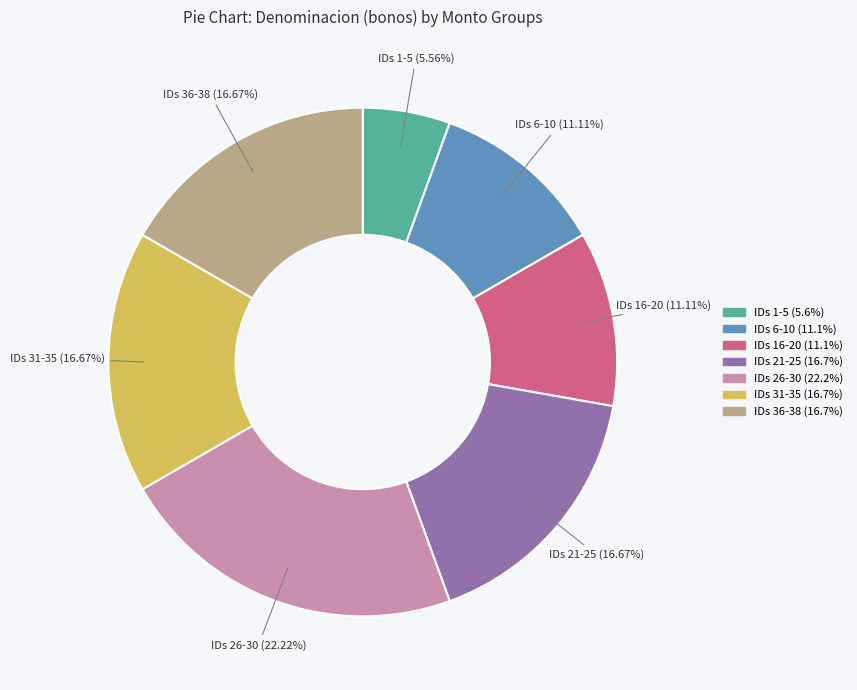

Does any single category account for the majority?

No